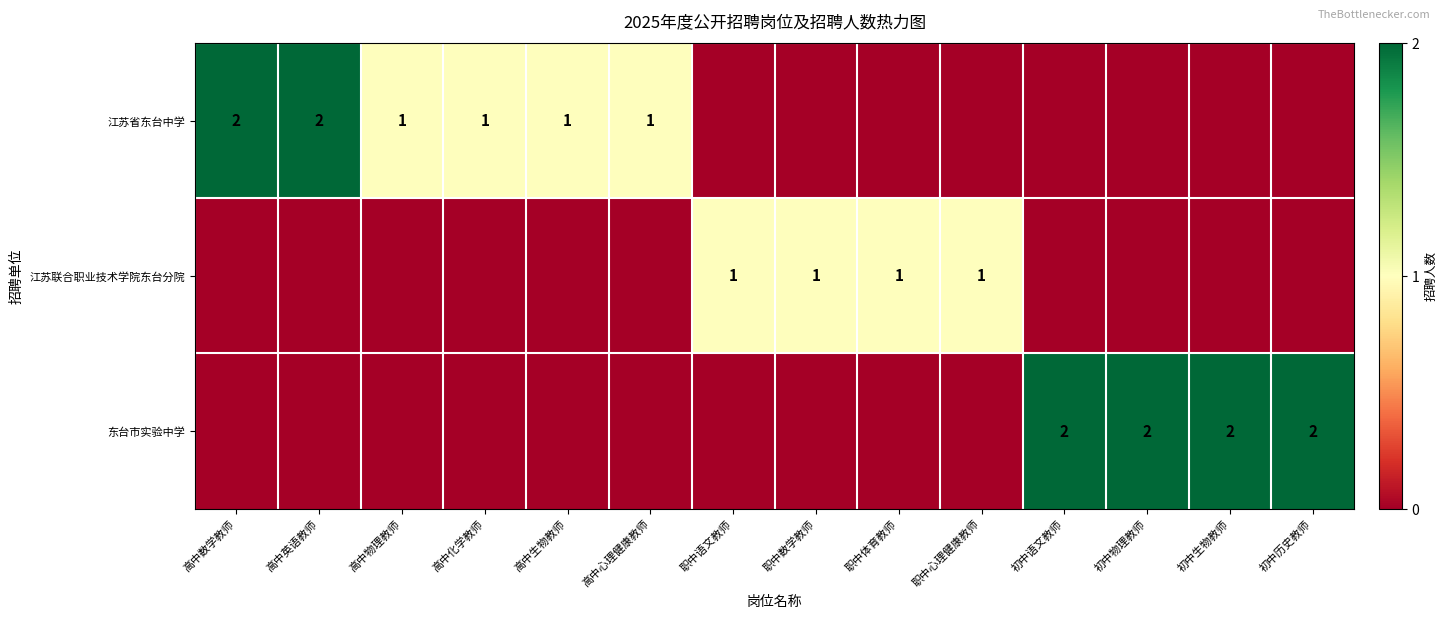

True or false: 江苏省东台中学 has a value of 3 at 高中英语教师.

False